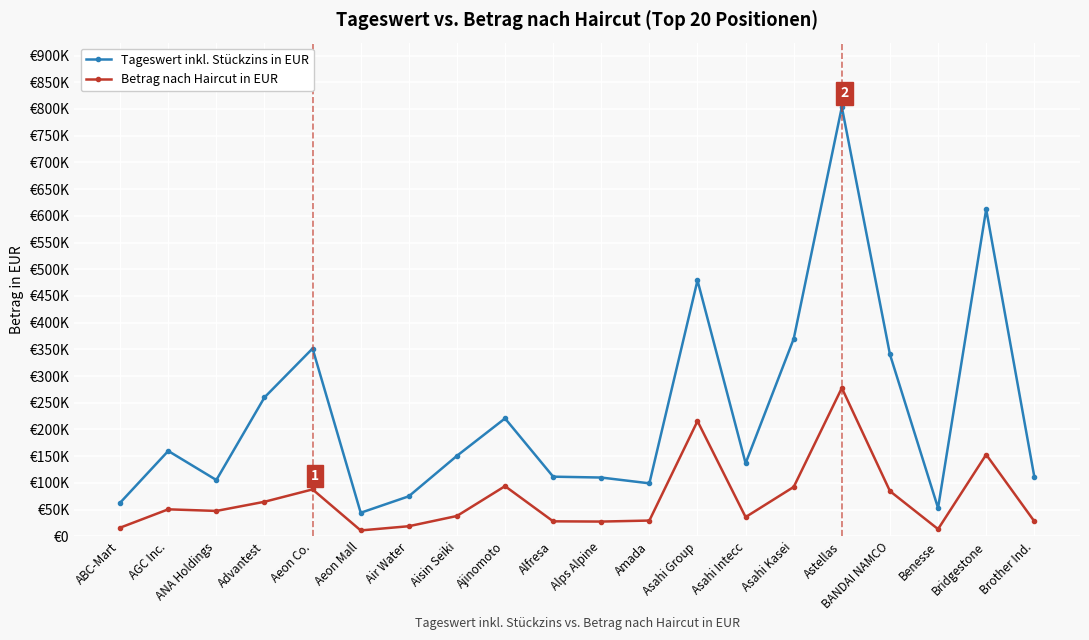

Is it true that Tageswert inkl. Stückzins in EUR equals 159676.2 at AGC Inc.?

True